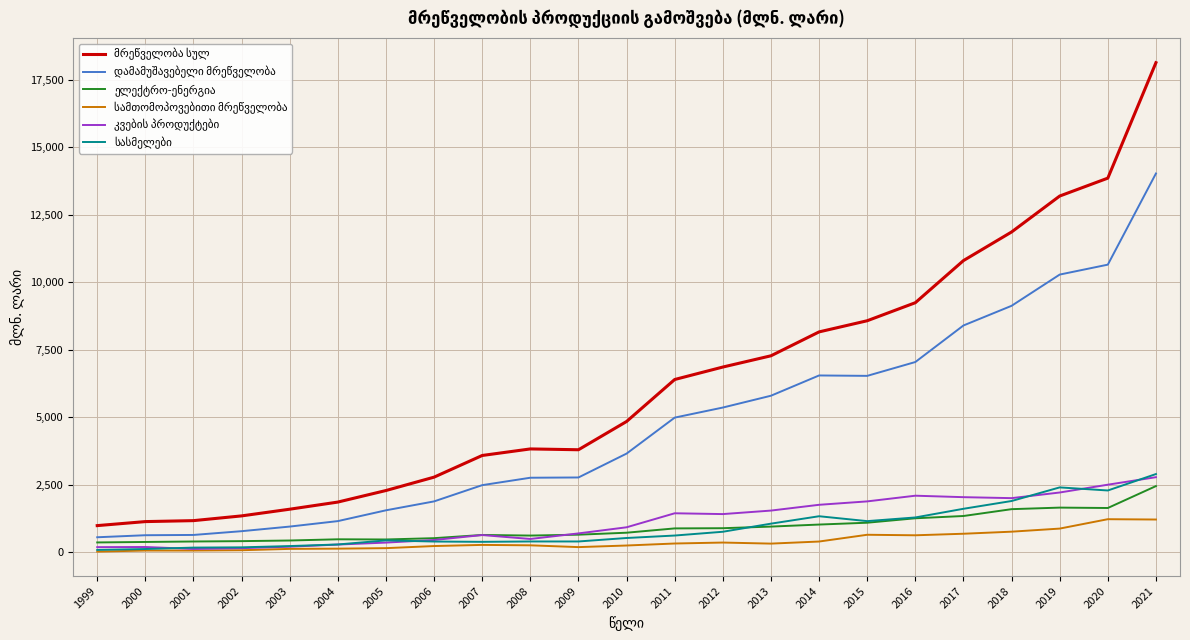

At which category is the sum across all series the highest?

2021